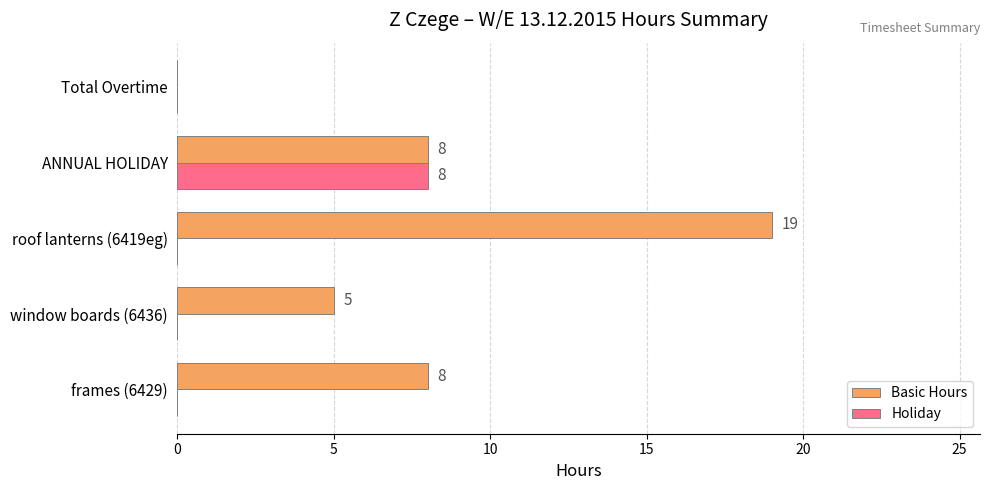

How many values in the Holiday series exceed 0?

1